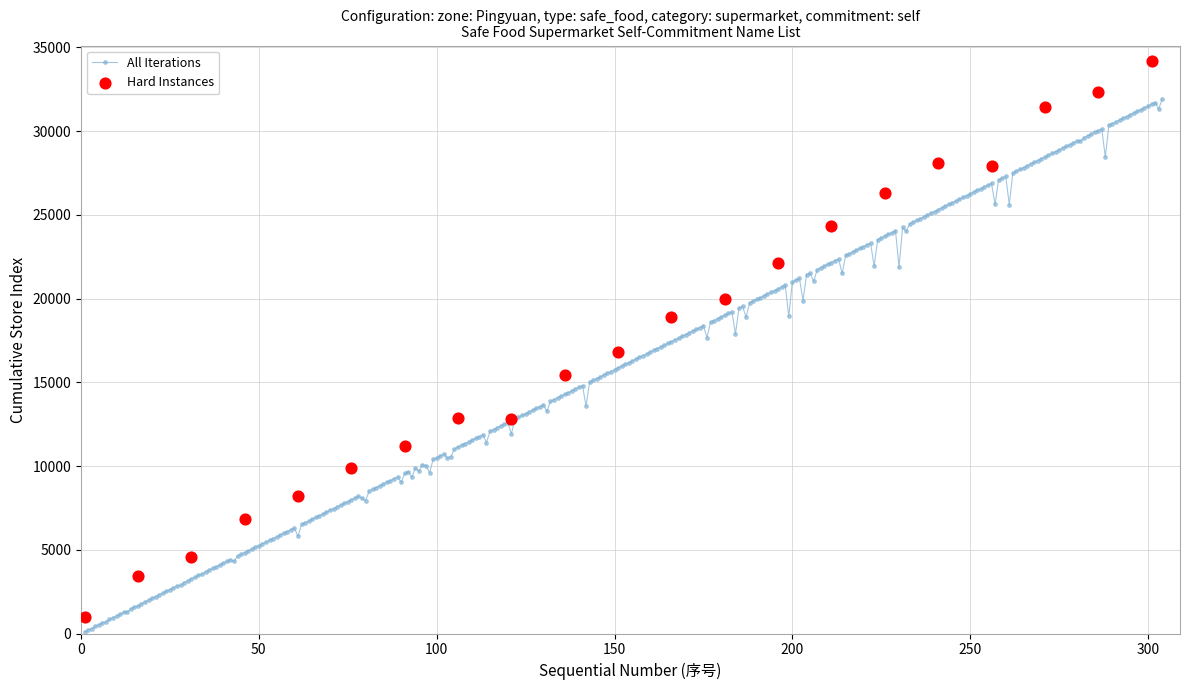

Approximately how many times larger is the value at 4 compared to 1?

6.8